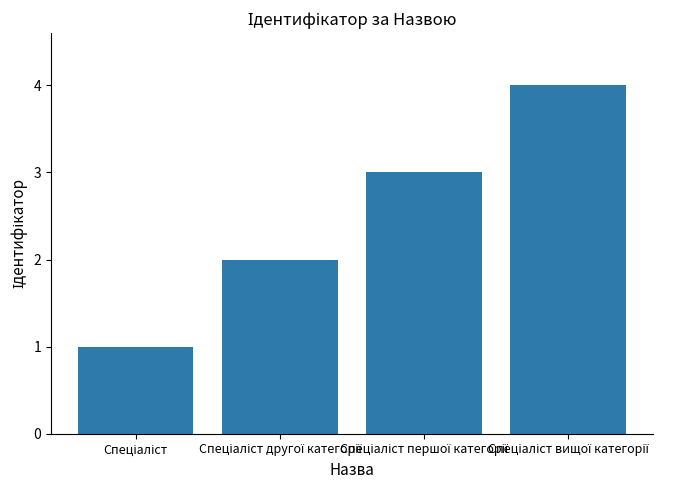

What is the sum of all values?

10